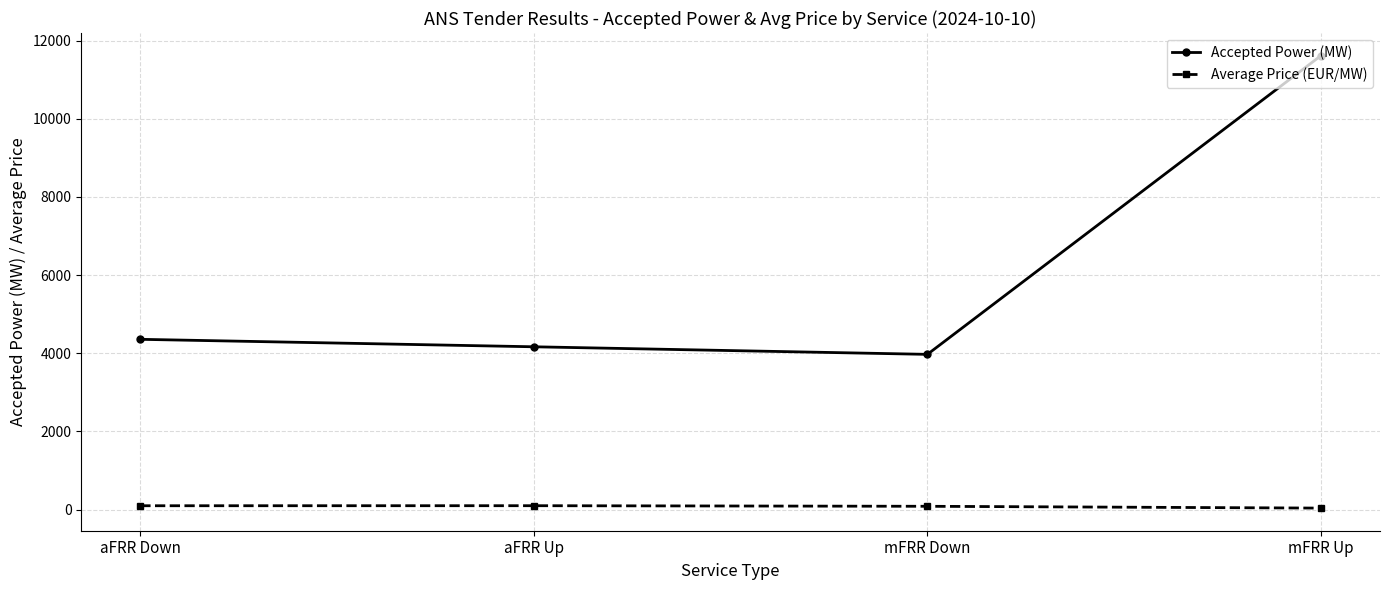

True or false: Accepted Power (MW) and Average Price (EUR/MW) intersect in this chart.

False